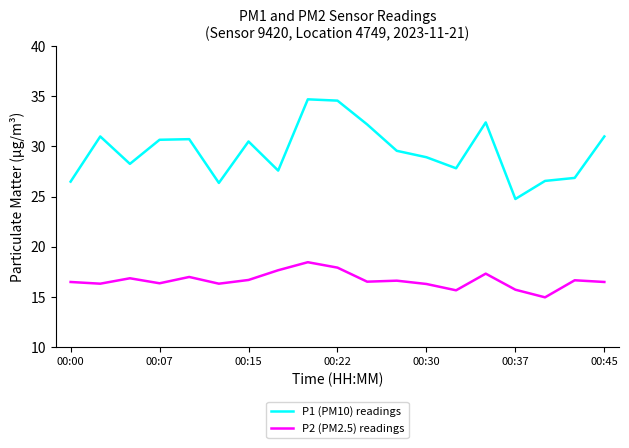

List the series in order of their overall mean, lowest first.

P2 (PM2.5) readings, P1 (PM10) readings